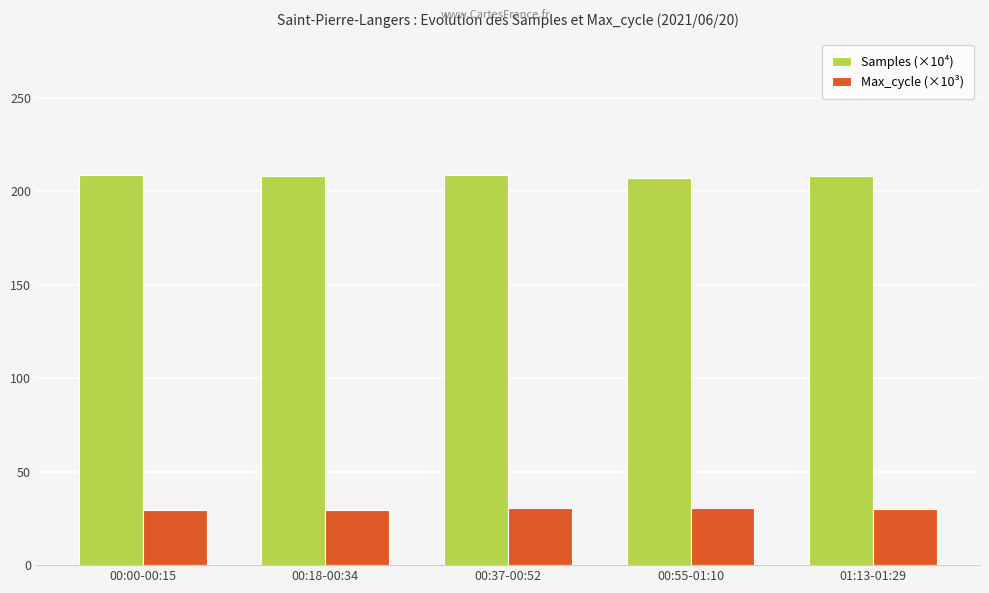

What is the value of the Samples (×10⁴) bar at the 2nd from the left?

208.5